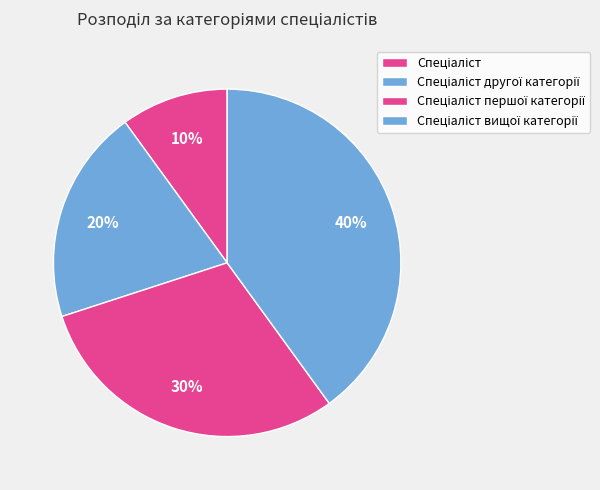

To the nearest percent, what is the difference between the Спеціаліст першої категорії and Спеціаліст другої категорії slice percentages?

10%